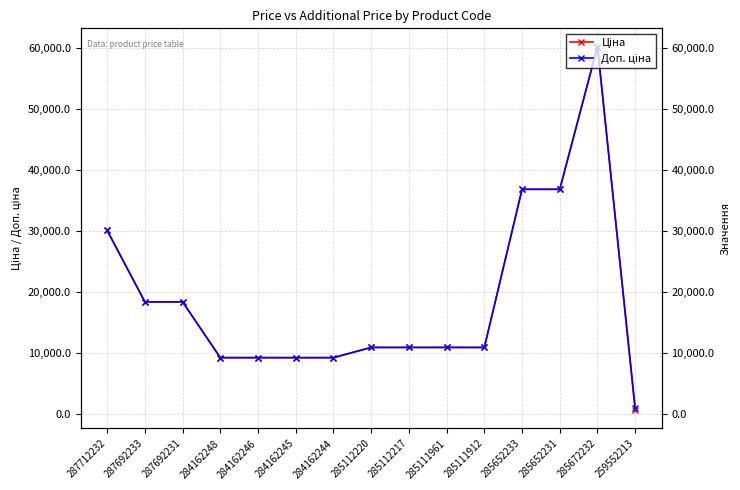

The Ціна series shows 10964.4 at 285112220. True or false?

True